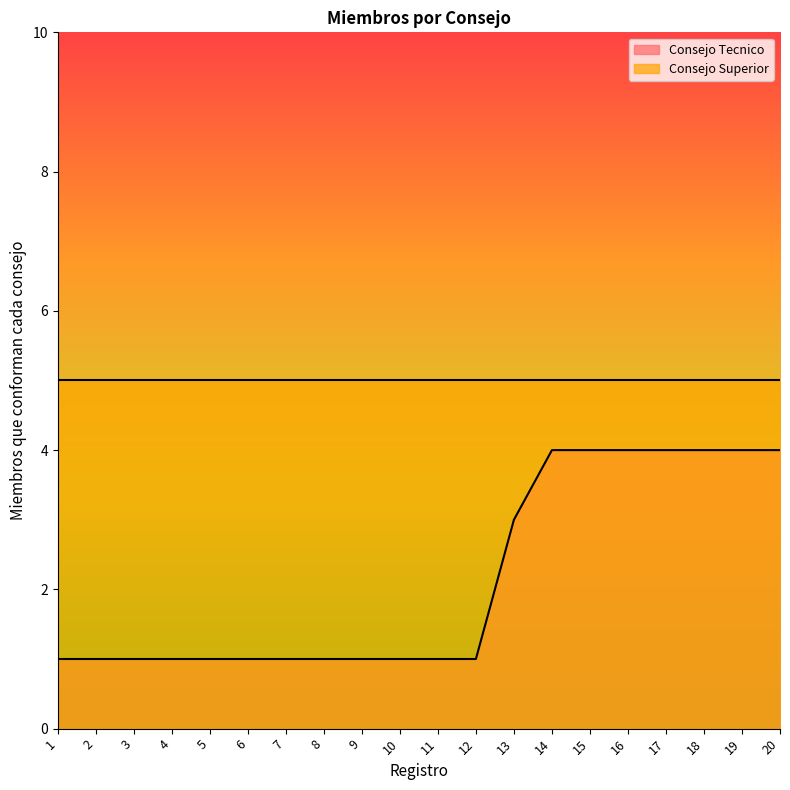

What is the maximum value shown in the chart?

5